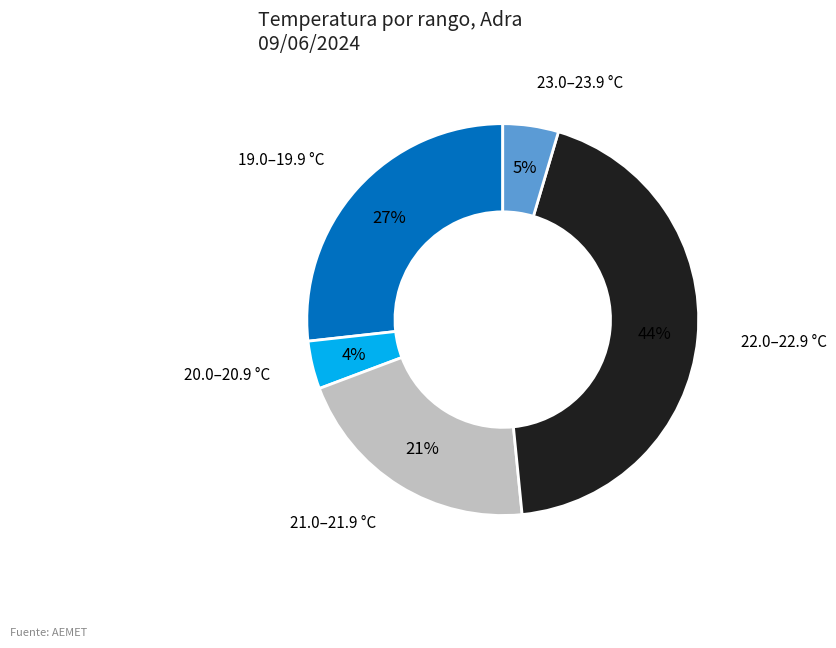

Does any single category account for the majority?

No